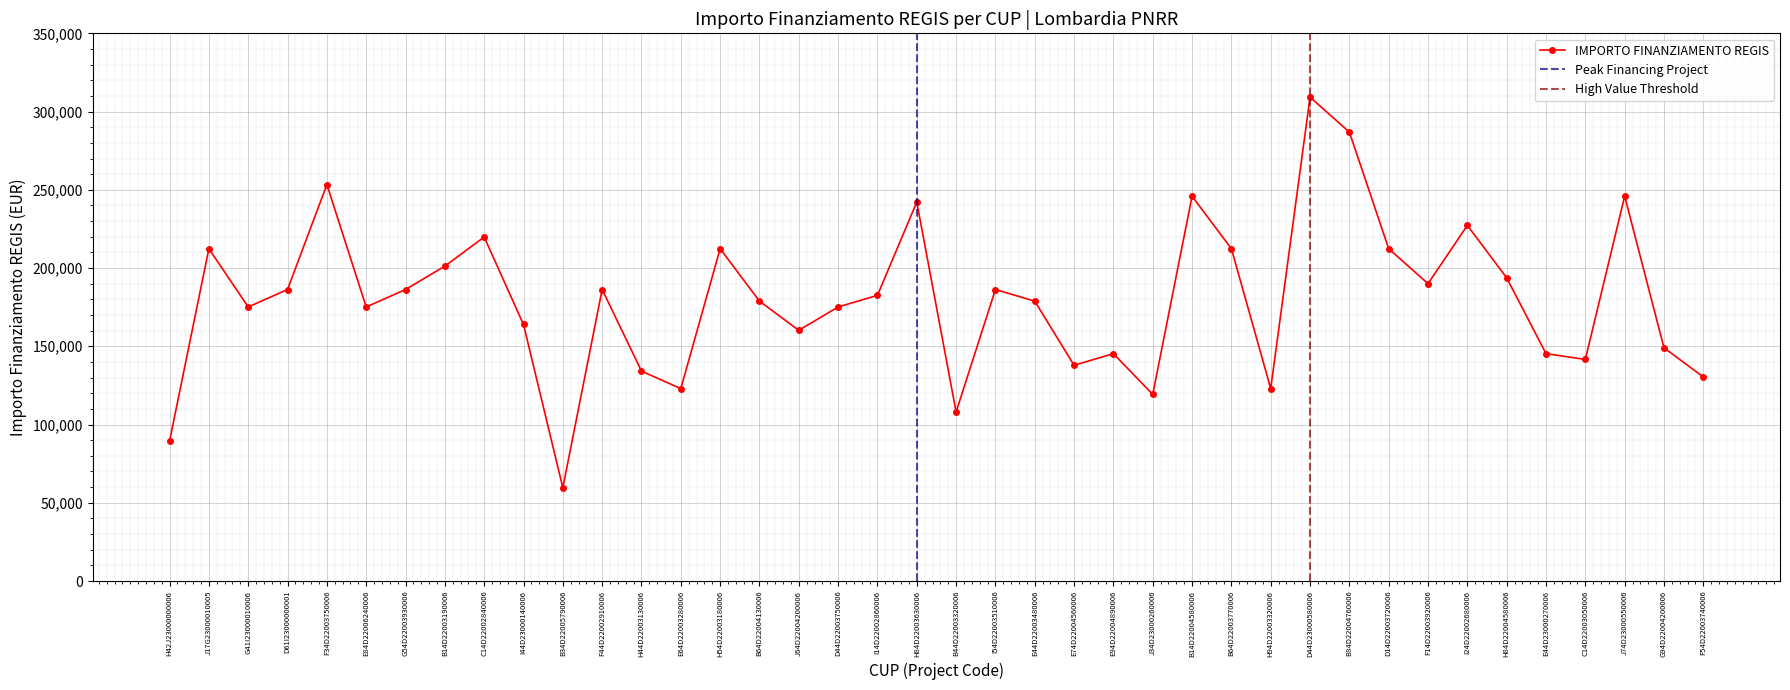

At which label does the data first exceed 182564?

J17G23000010005